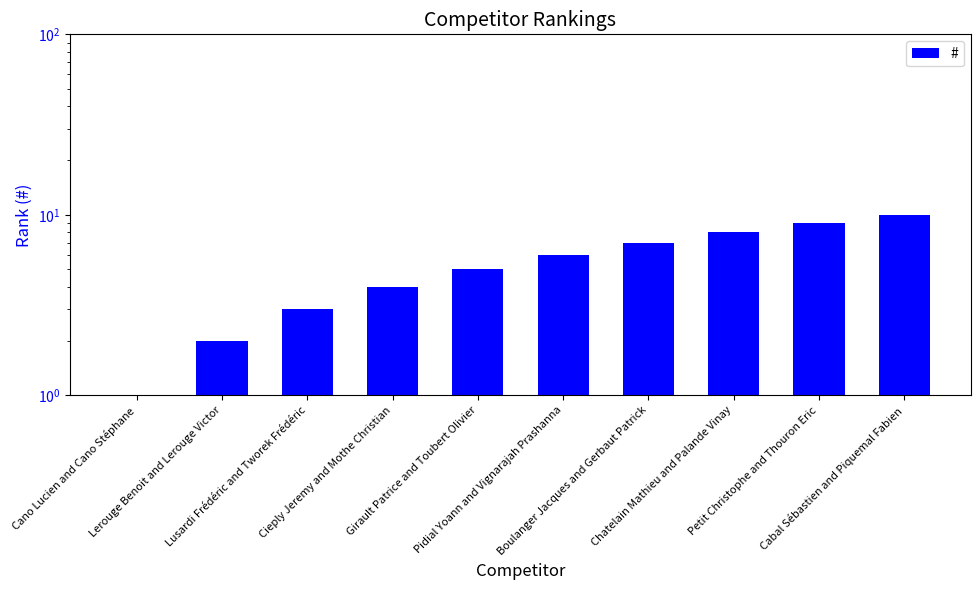

What is the difference between the maximum and minimum values?

9